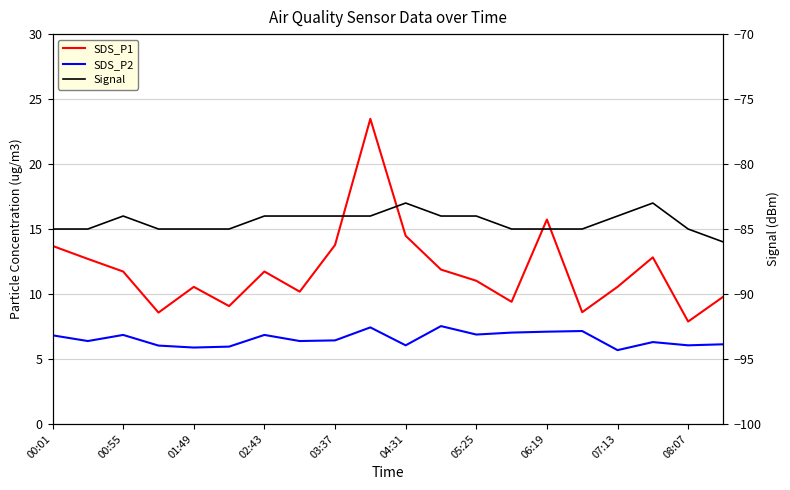

What value does the SDS_P1 series have at 00:01?

13.7